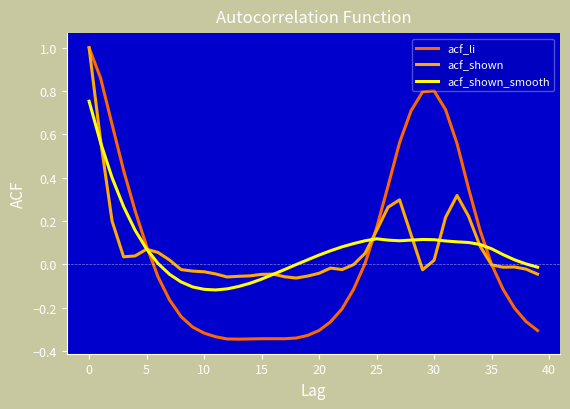

Which series has the widest spread of values?

acf_li